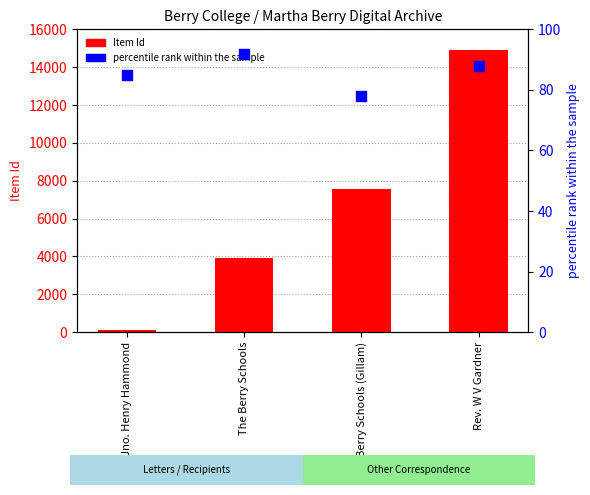

Which series contains the lowest Y value?

percentile rank within the sample